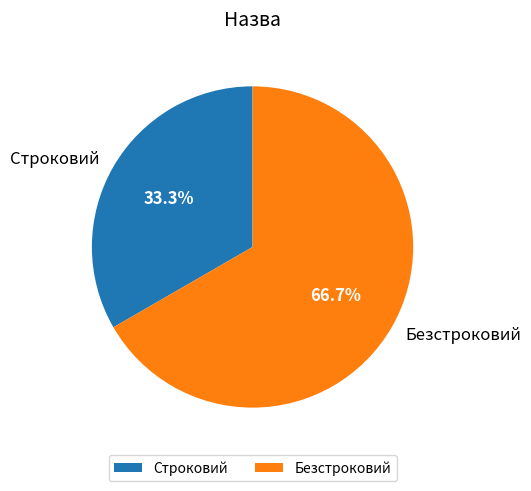

What is the majority slice?

Безстроковий